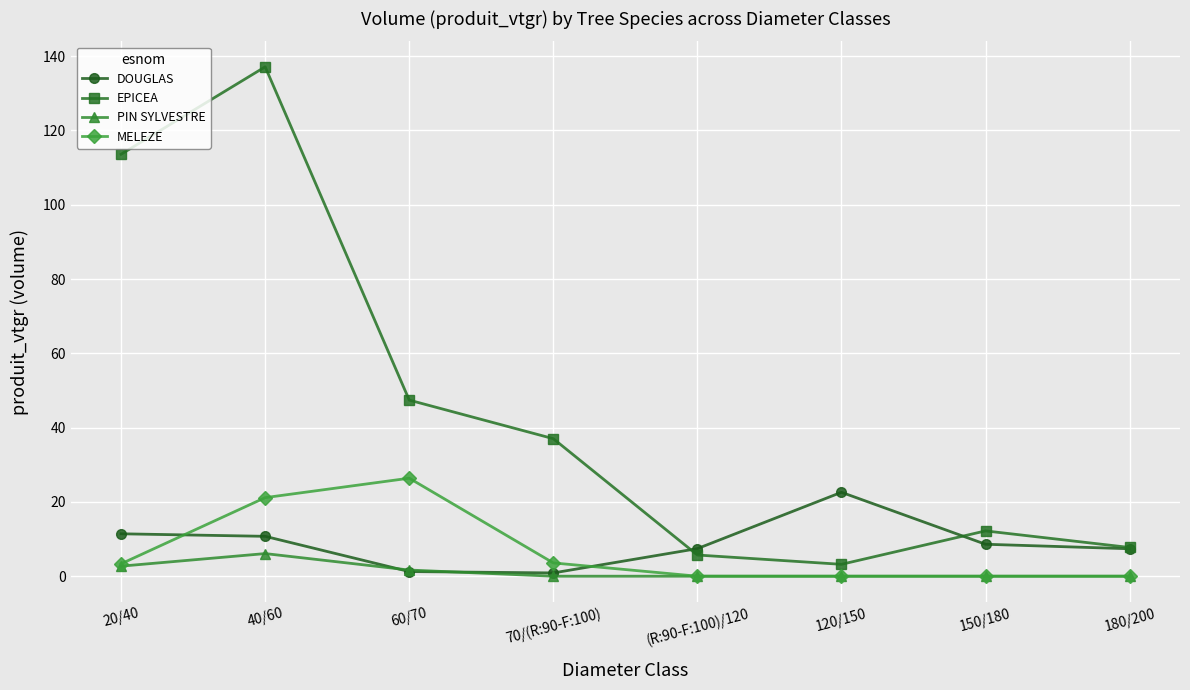

In EPICEA, how many points are lower than both neighbors (excluding endpoints)?

1